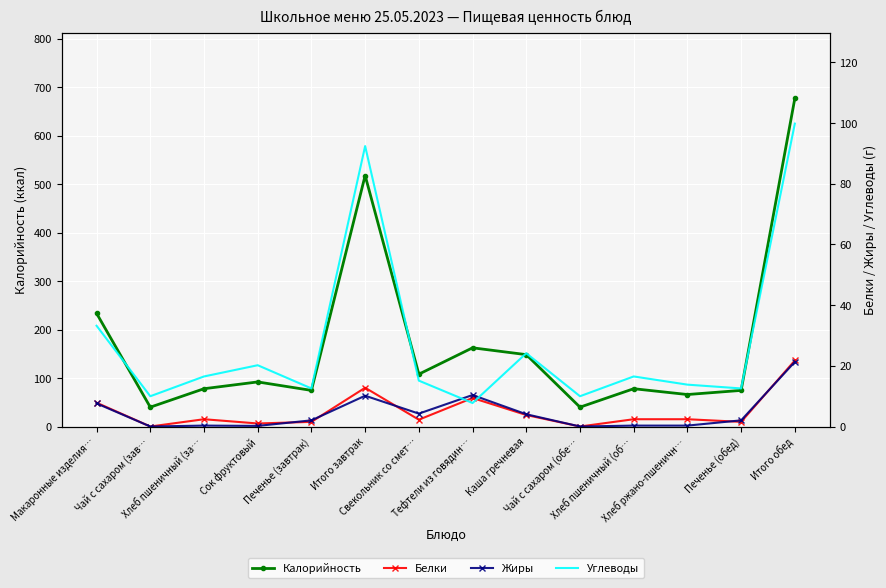

What is the sum of the Жиры values at Свекольник со смет… and Печенье (обед)?

6.3